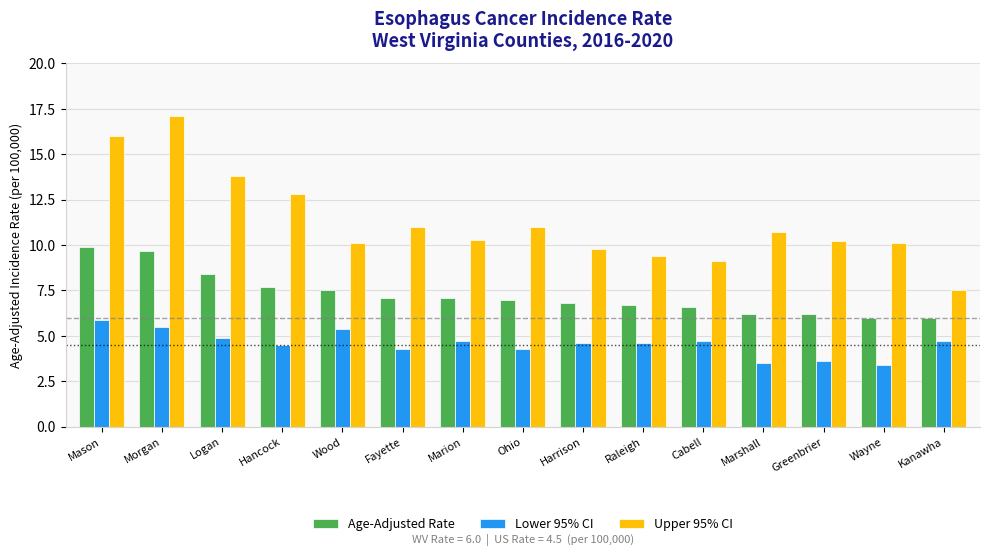

Which series has the largest range (max minus min)?

Upper 95% CI